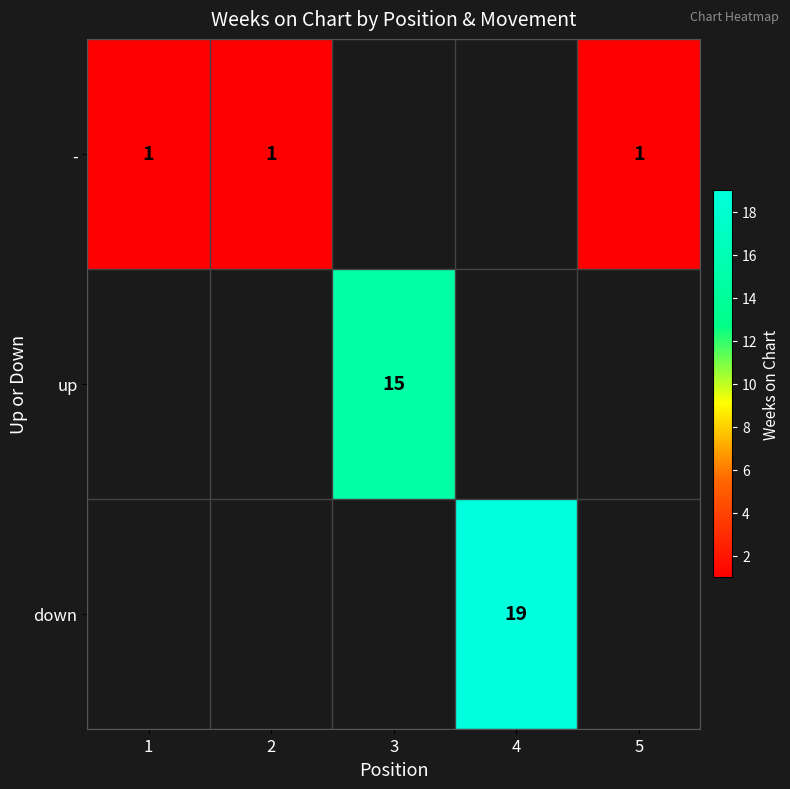

The value of up at 3 is 6. True or false?

False